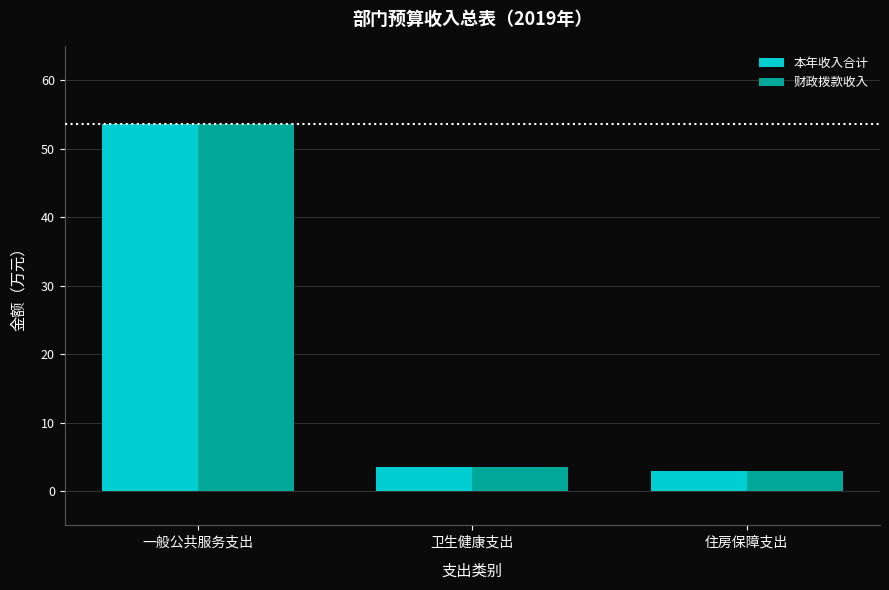

List the labels in order of 财政拨款收入 value, largest first.

一般公共服务支出, 卫生健康支出, 住房保障支出